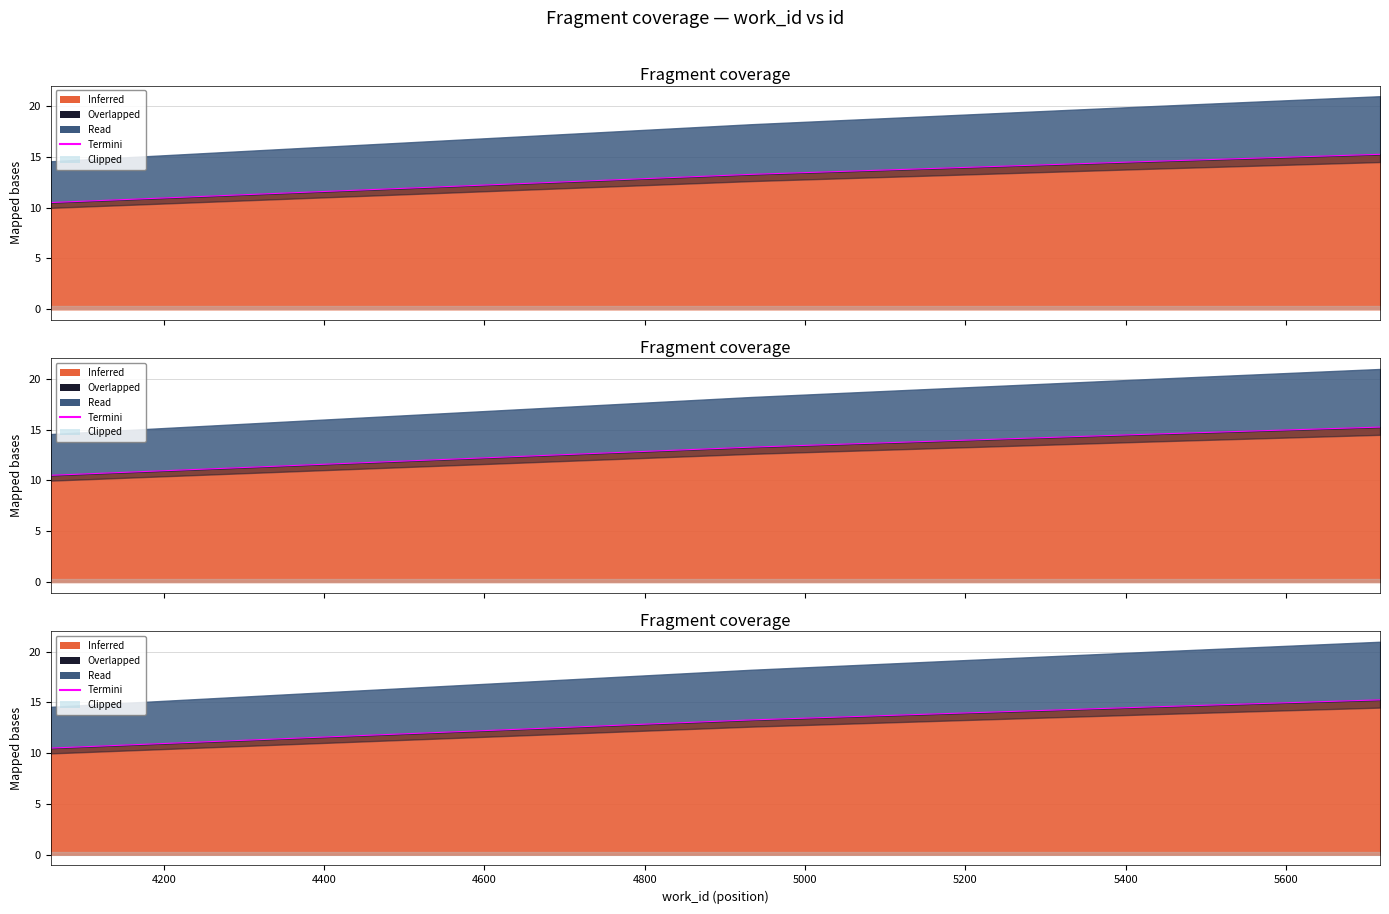

Reading left to right, what are all the values shown in this chart?

10.5	11.5	13.3	14.5	15.2